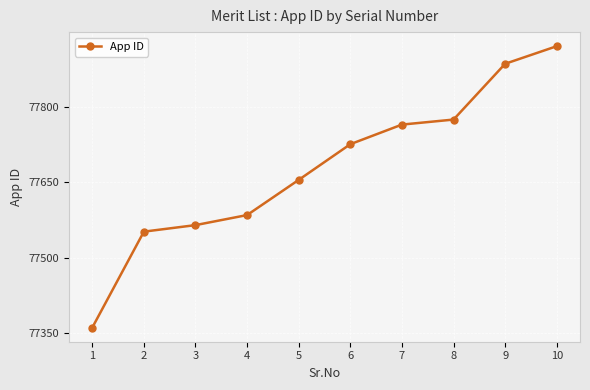

Reading right to left, list all the values displayed in this chart.

10=77921	9=77886	8=77775	7=77765	6=77726	5=77655	4=77585	3=77565	2=77552	1=77361